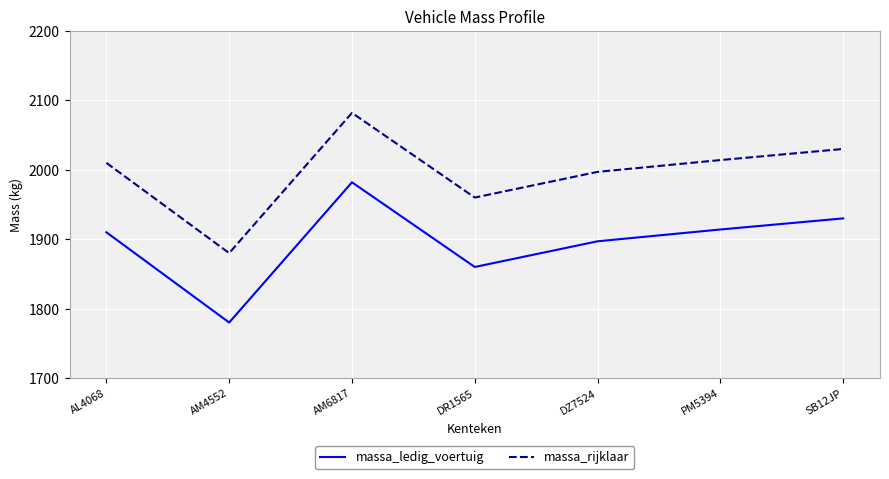

What position from the right is AM6817?

5